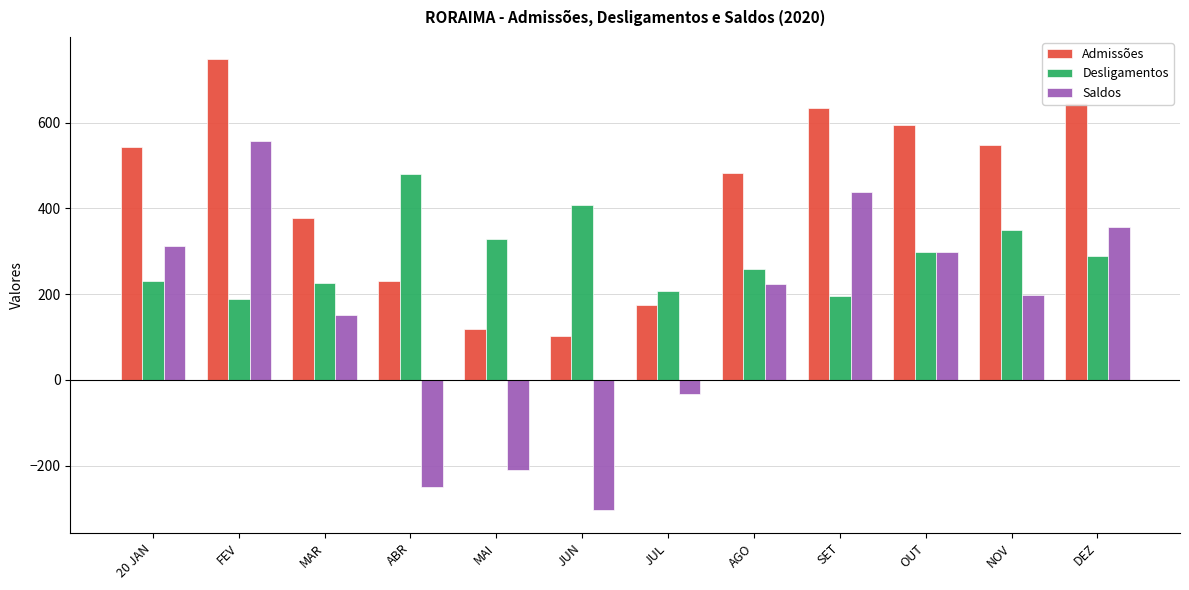

Between OUT and DEZ, which series saw the biggest shift?

Saldos